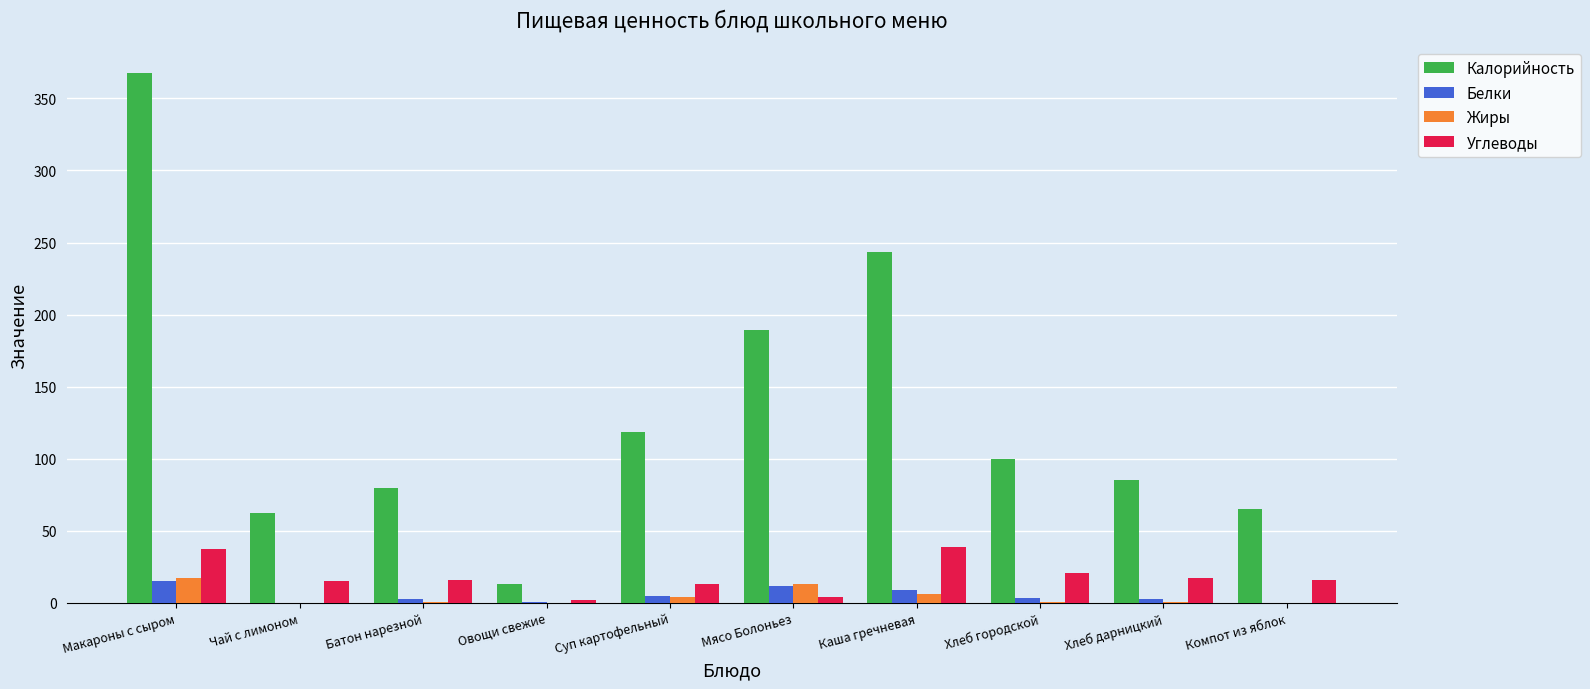

Is it true that Калорийность equals 193.9 at Суп картофельный?

False